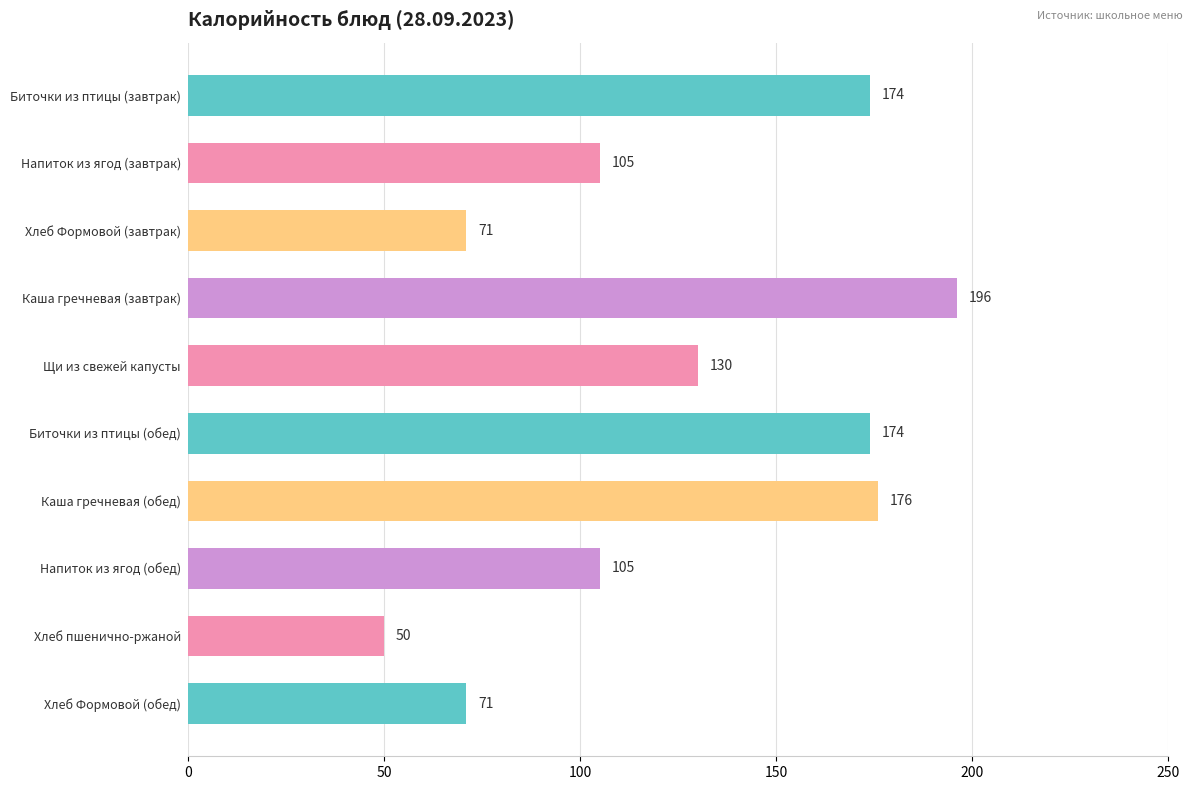

At which label is the value closest to 123?

Щи из свежей капусты